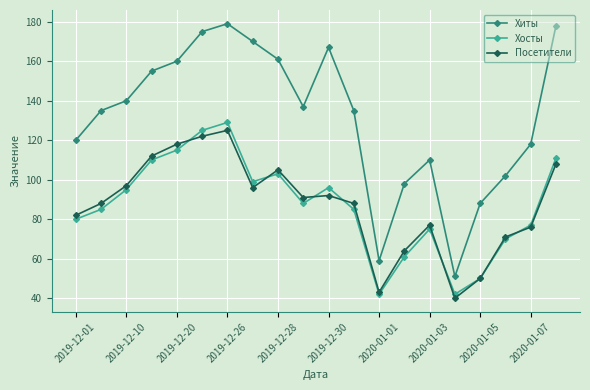

What is the maximum value for Хосты?

129